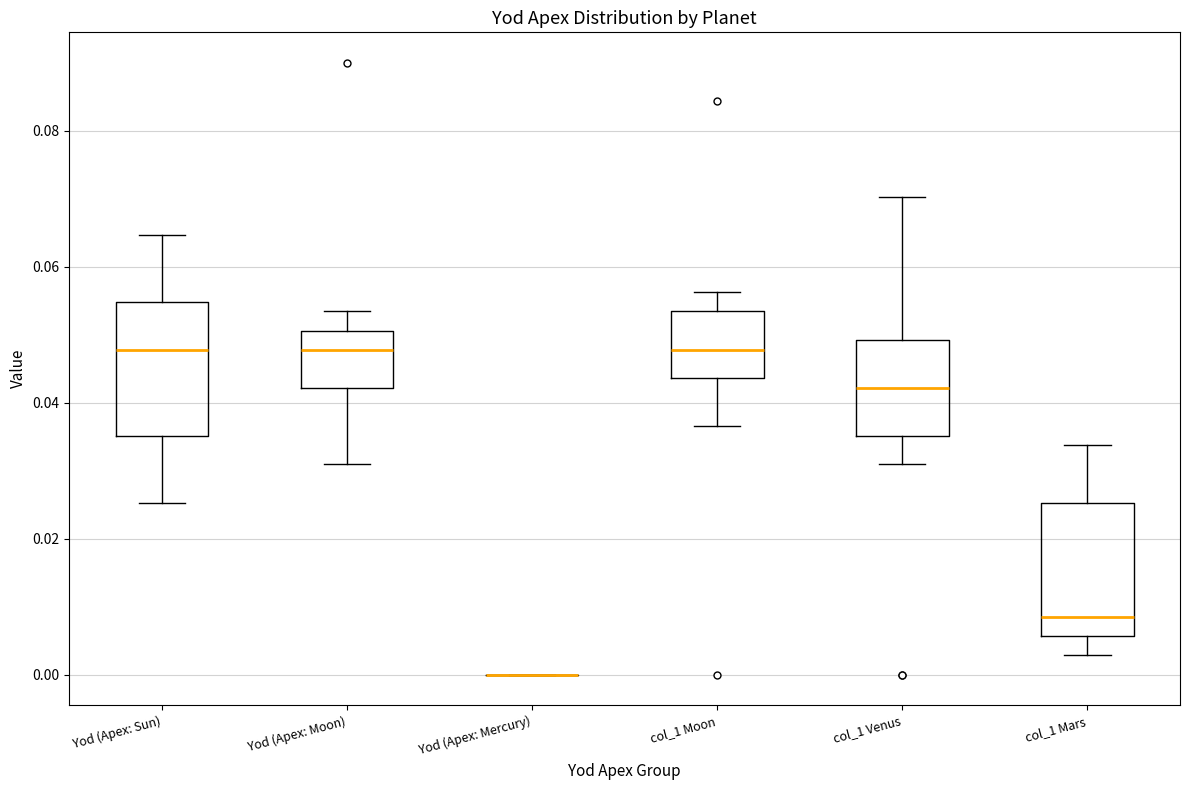

Where is the lower edge of the box for col_1 Venus on the y-axis? The values are not printed on the chart, so give them approximately, as read against the axis.

0.036